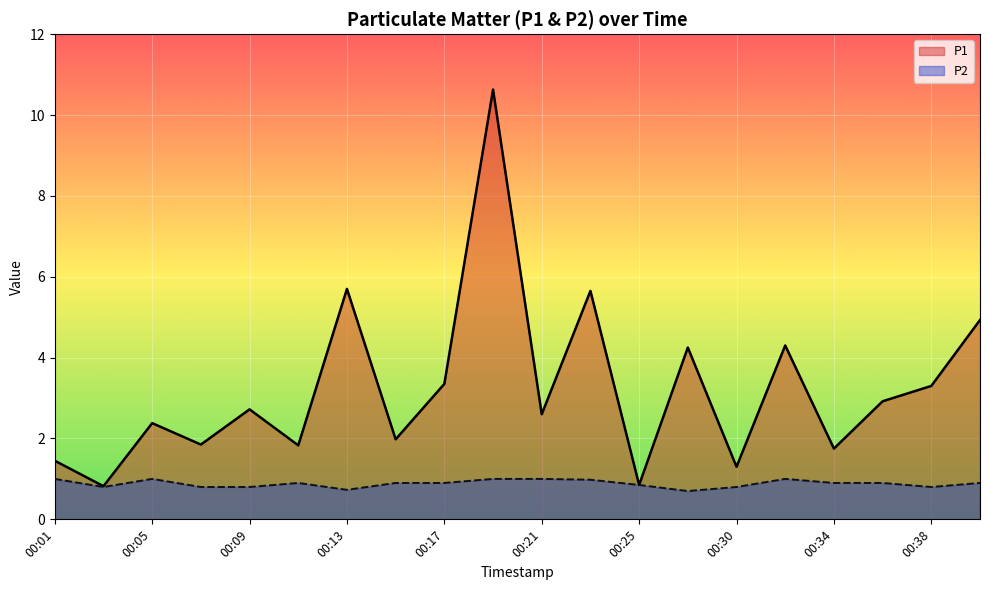

How many lines are shown in the chart?

2